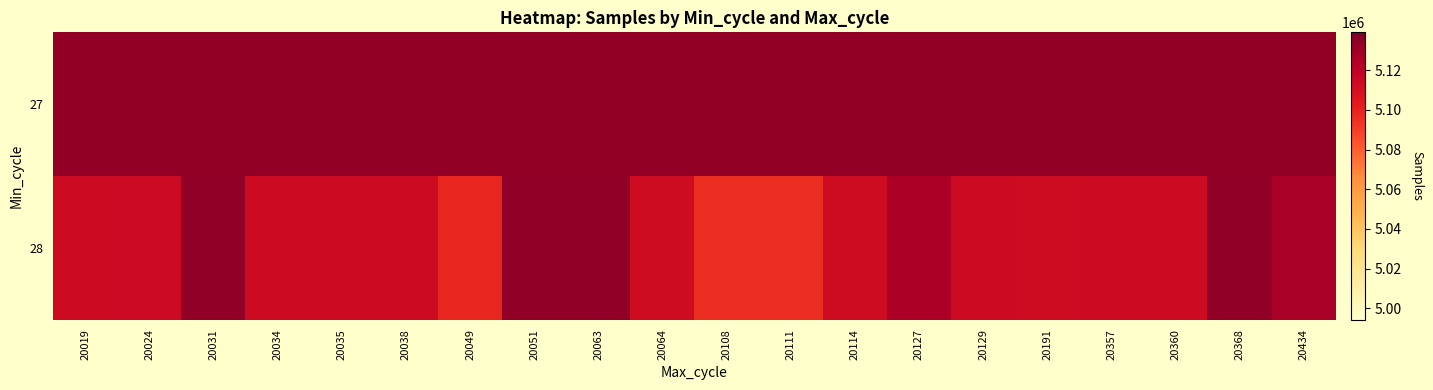

Rank the series by their average value, from lowest to highest.

28, 27